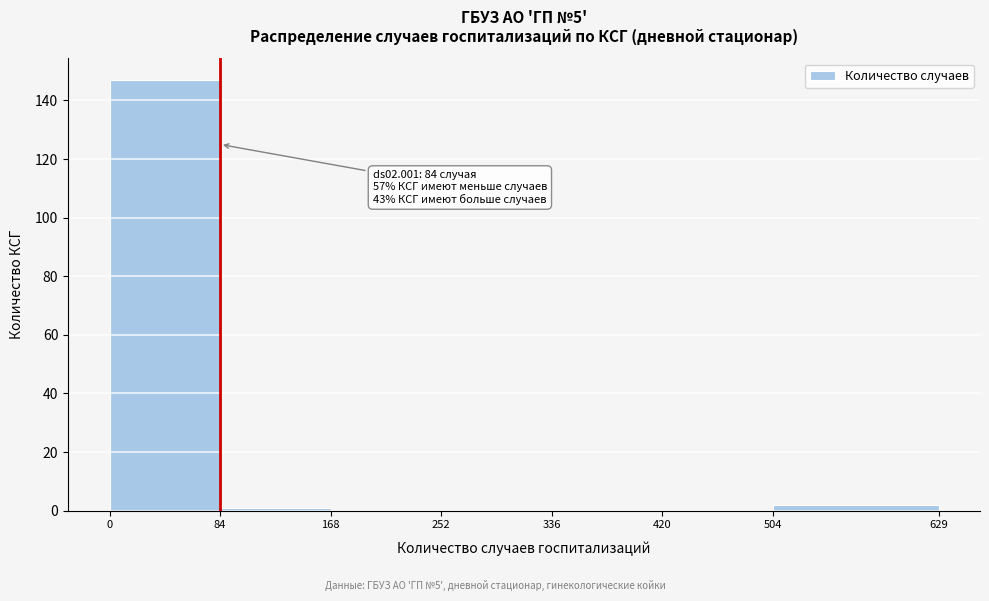

Over which range of the x-axis is the bar tallest?

0 to 84